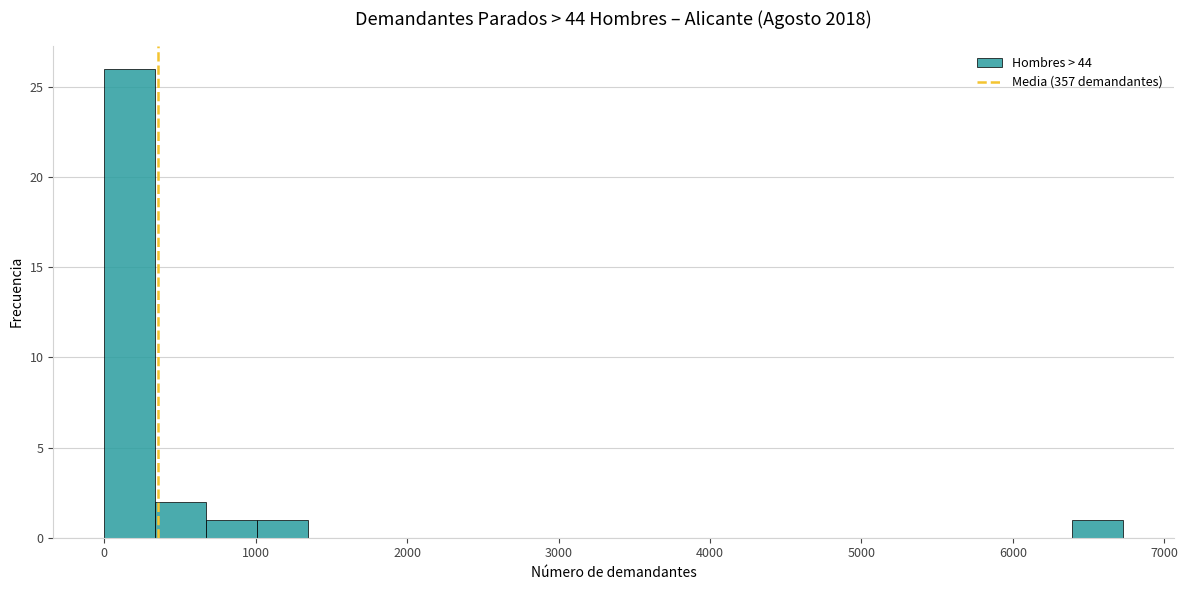

Around what value on the x-axis is the tallest bar? Give the approximate position of its centre, as read against the axis.

200